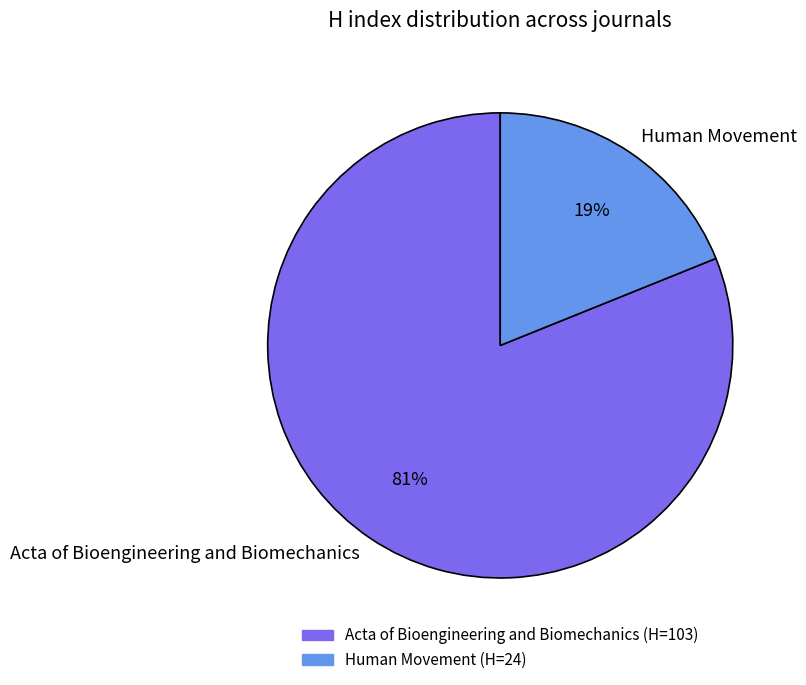

Do Human Movement and Acta of Bioengineering and Biomechanics together represent more than half of the pie?

Yes